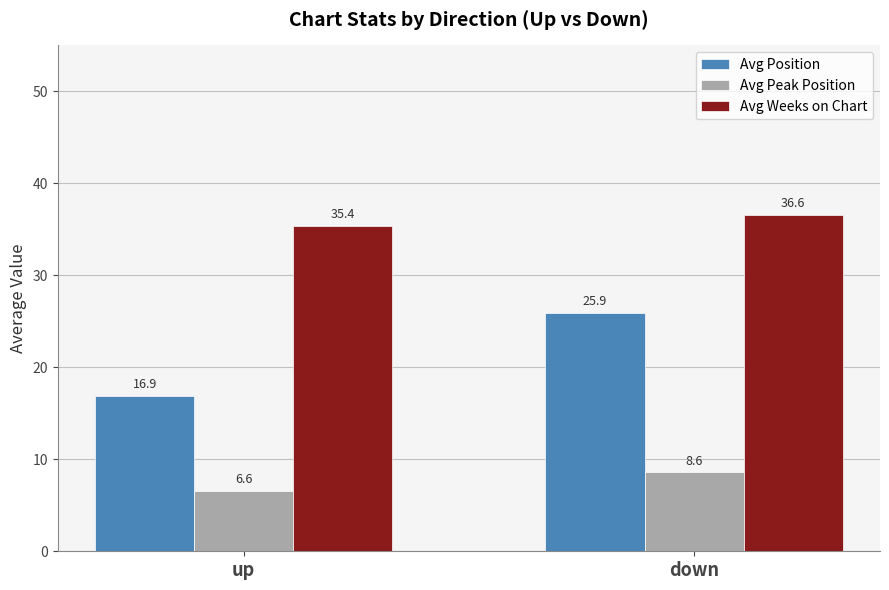

At which label does Avg Weeks on Chart reach its minimum?

up